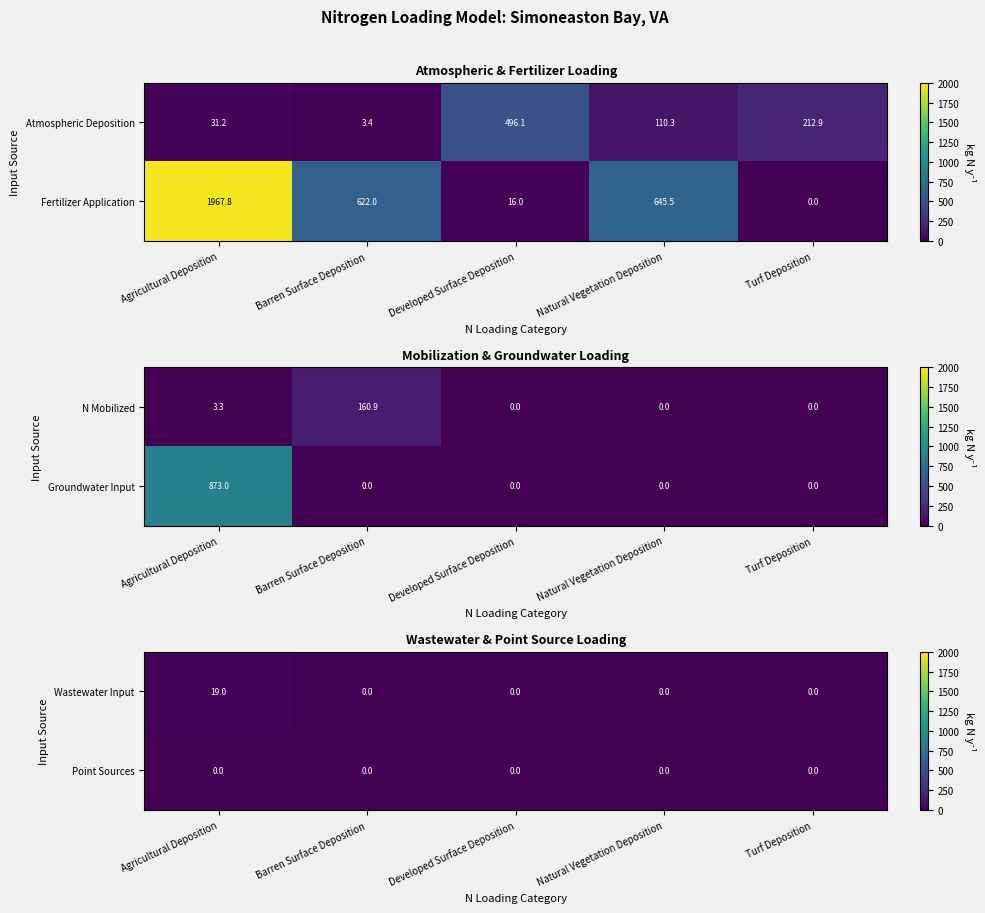

At which category is the sum across all series the highest?

Agricultural Deposition